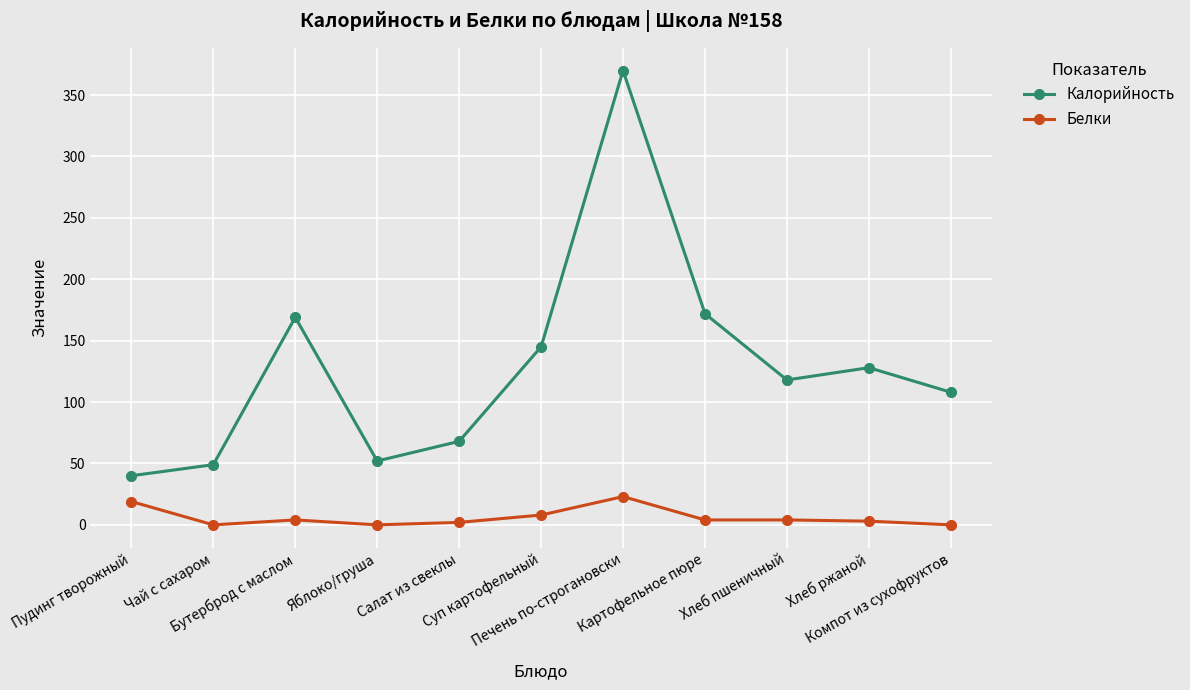

How many series are shown in this chart?

2